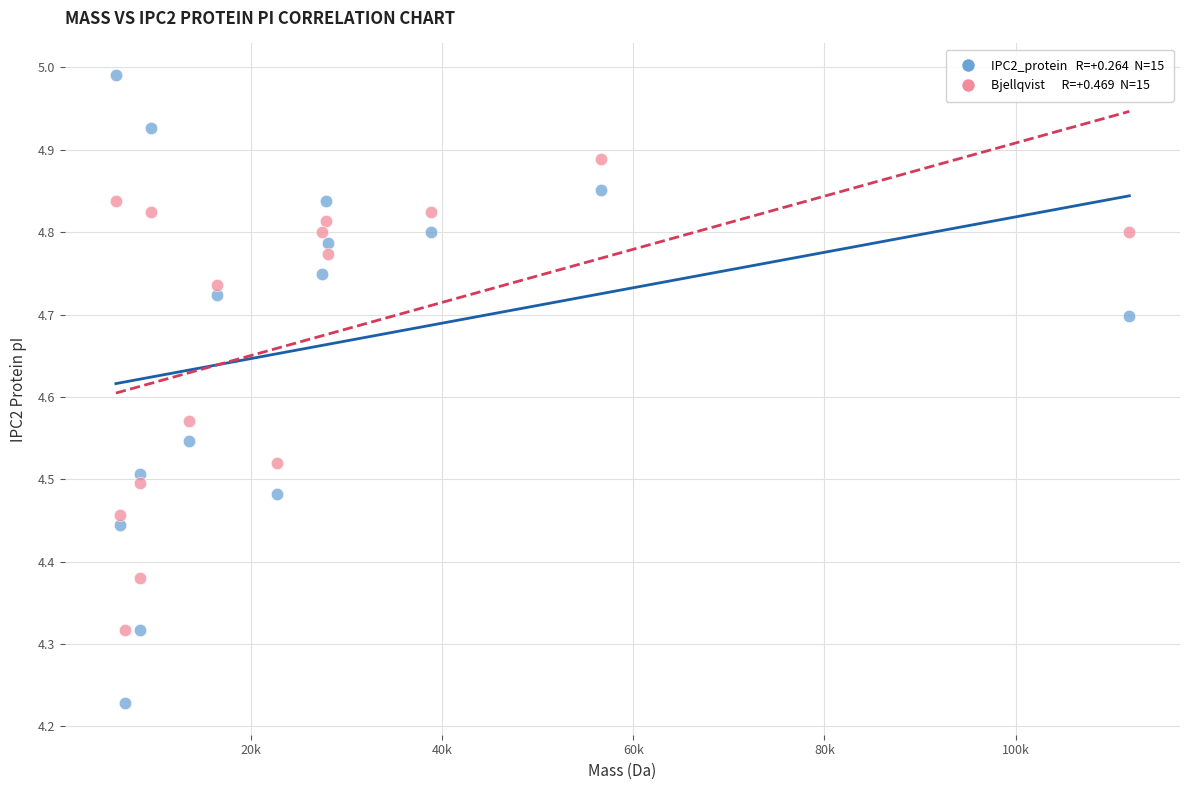

Across all data points, what is the range of X values (max minus min)?

106004.0